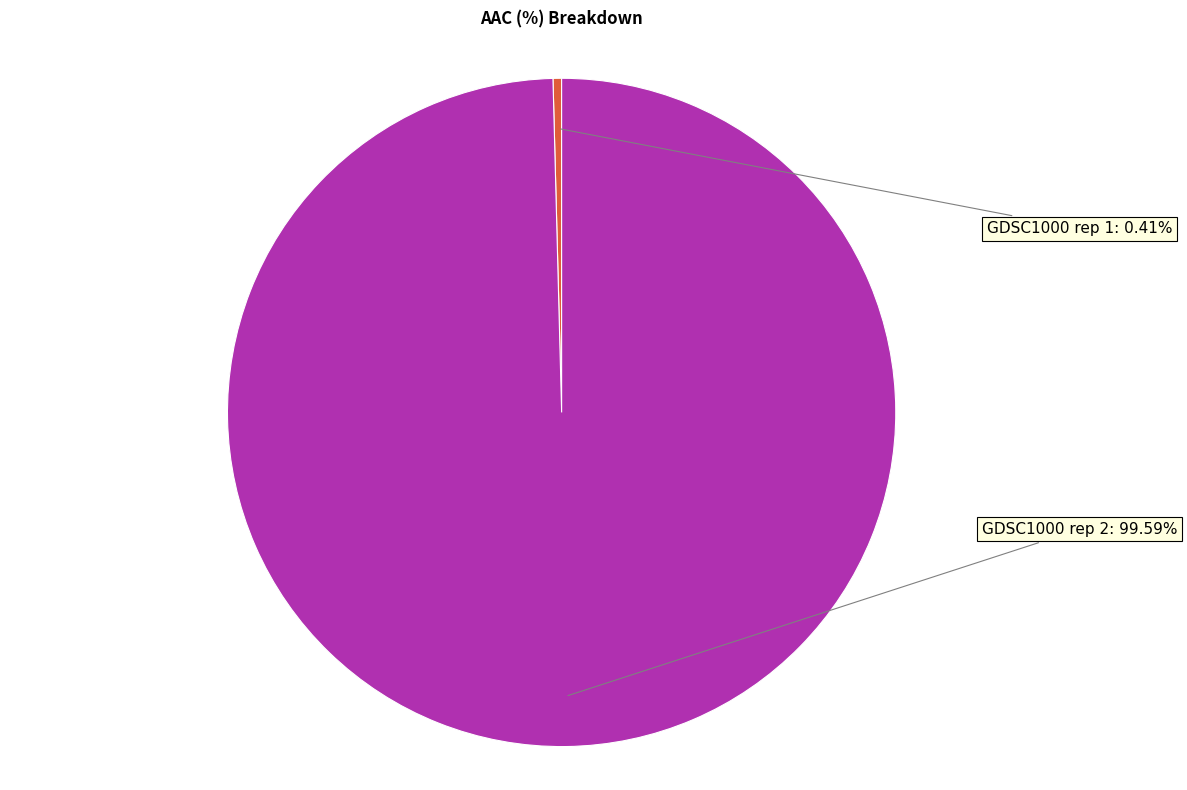

What percentage do GDSC1000 rep 2 and GDSC1000 rep 1 together represent?

100.0%